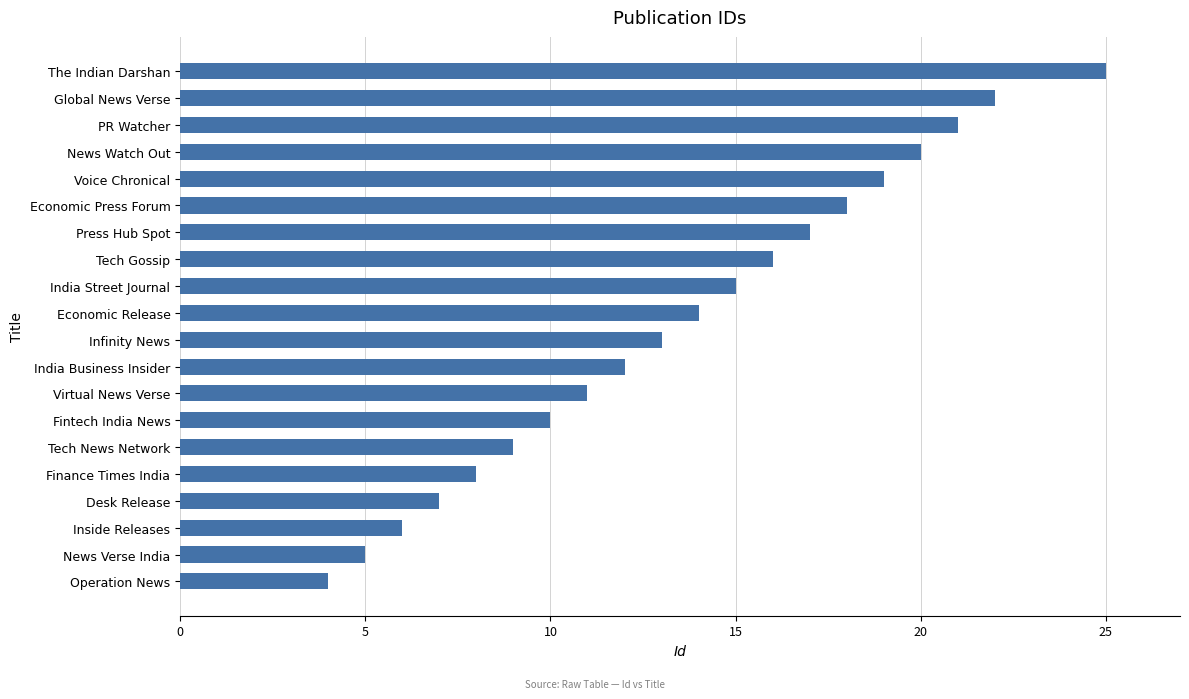

What is the difference between the second highest and second lowest values?

17